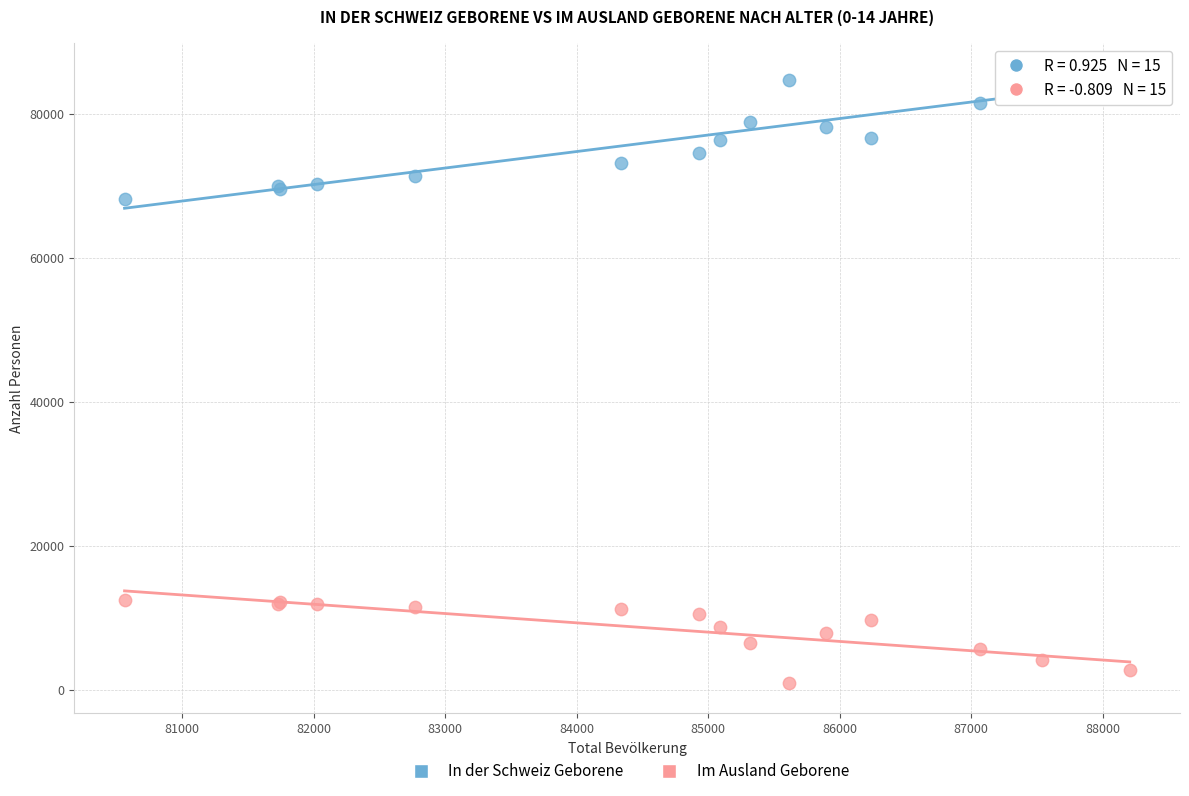

Which series contains the lowest Y value?

Im Ausland Geborene